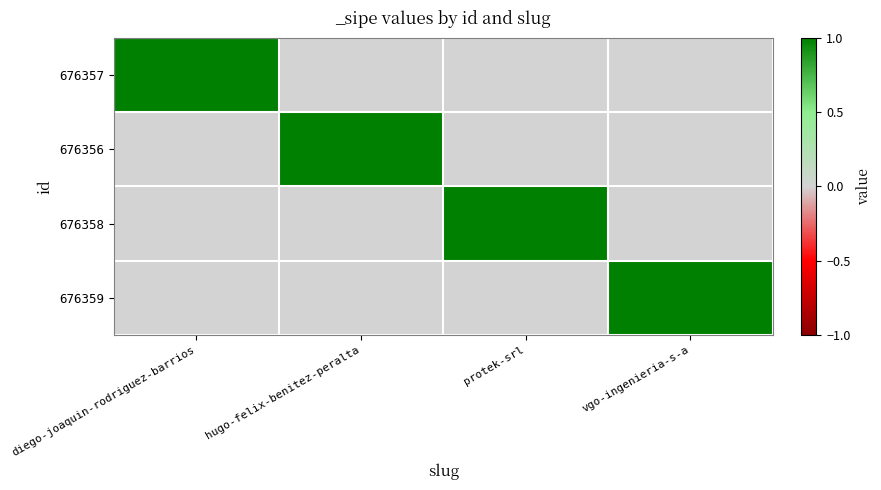

Reading right to left, list all the values displayed in this chart.

676357: vgo-ingenieria-s-a=0	protek-srl=0	hugo-felix-benitez-peralta=0	diego-joaquin-rodriguez-barrios=1
676356: vgo-ingenieria-s-a=0	protek-srl=0	hugo-felix-benitez-peralta=1	diego-joaquin-rodriguez-barrios=0
676358: vgo-ingenieria-s-a=0	protek-srl=1	hugo-felix-benitez-peralta=0	diego-joaquin-rodriguez-barrios=0
676359: vgo-ingenieria-s-a=1	protek-srl=0	hugo-felix-benitez-peralta=0	diego-joaquin-rodriguez-barrios=0